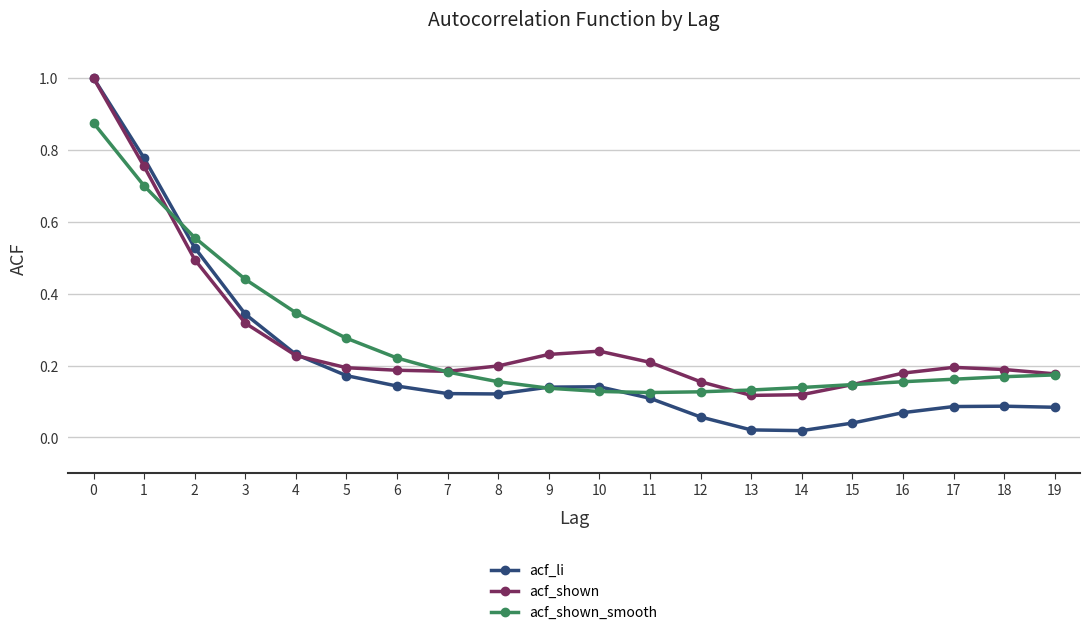

What is the maximum value for acf_li?

1.0